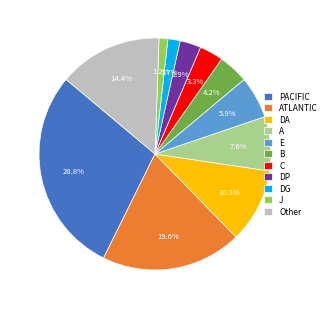

Count the number of slices in the pie.

11